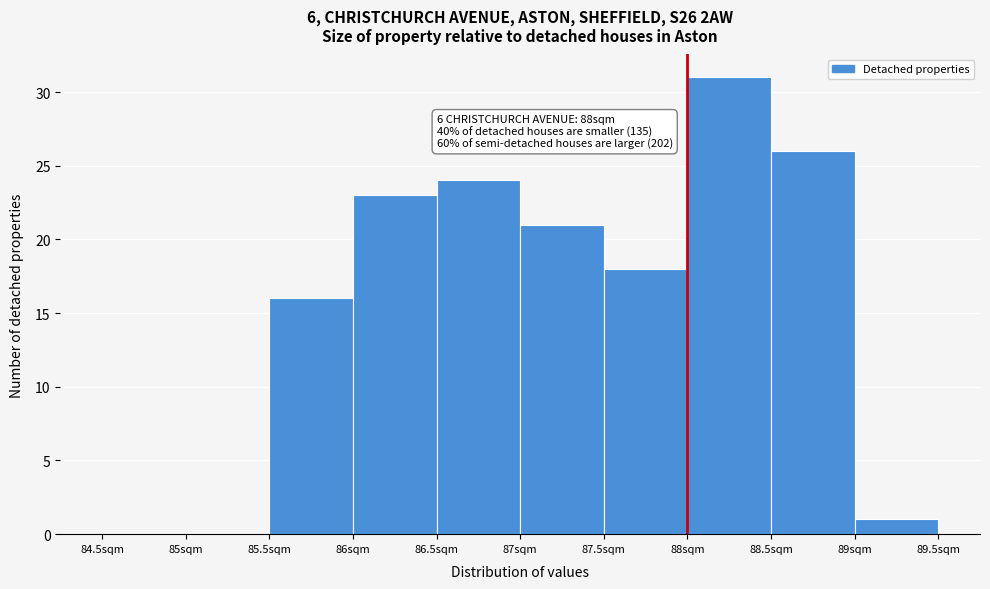

Which range on the x-axis has the tallest bar?

88.0 to 88.5